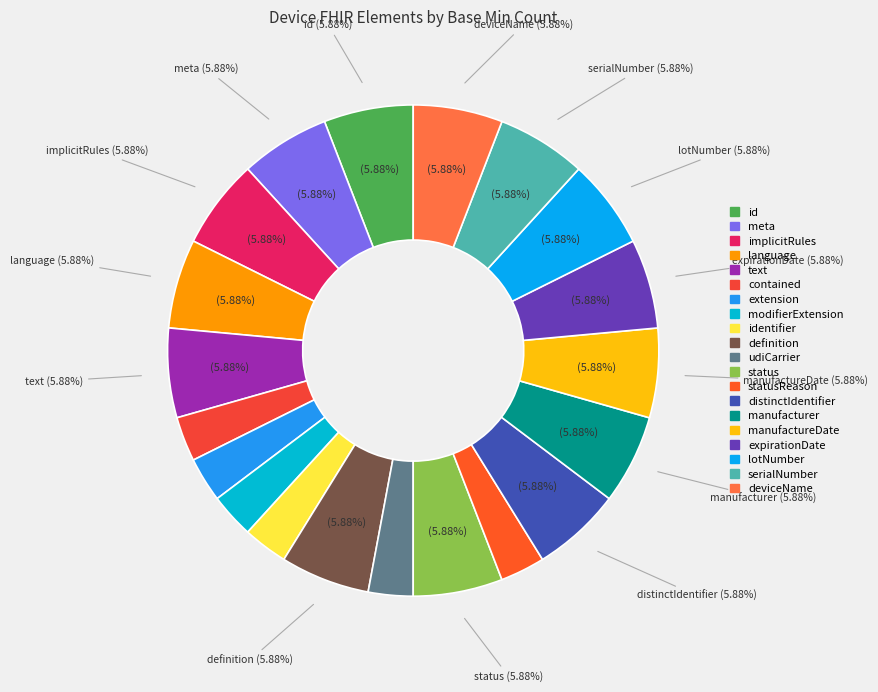

Which has a higher value, Device.definition or Device.serialNumber?

Device.definition